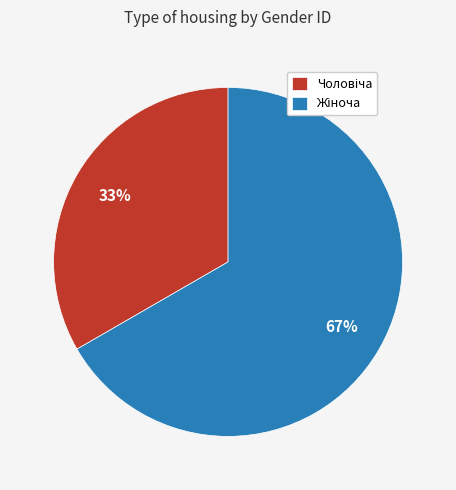

To the nearest percent, what is the average slice percentage?

50%